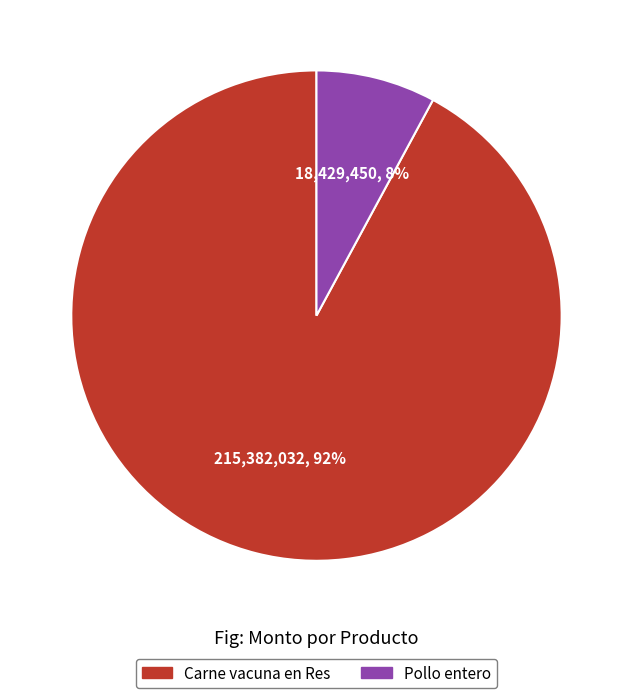

Do Pollo entero and Carne vacuna en Res together represent more than half of the pie?

Yes